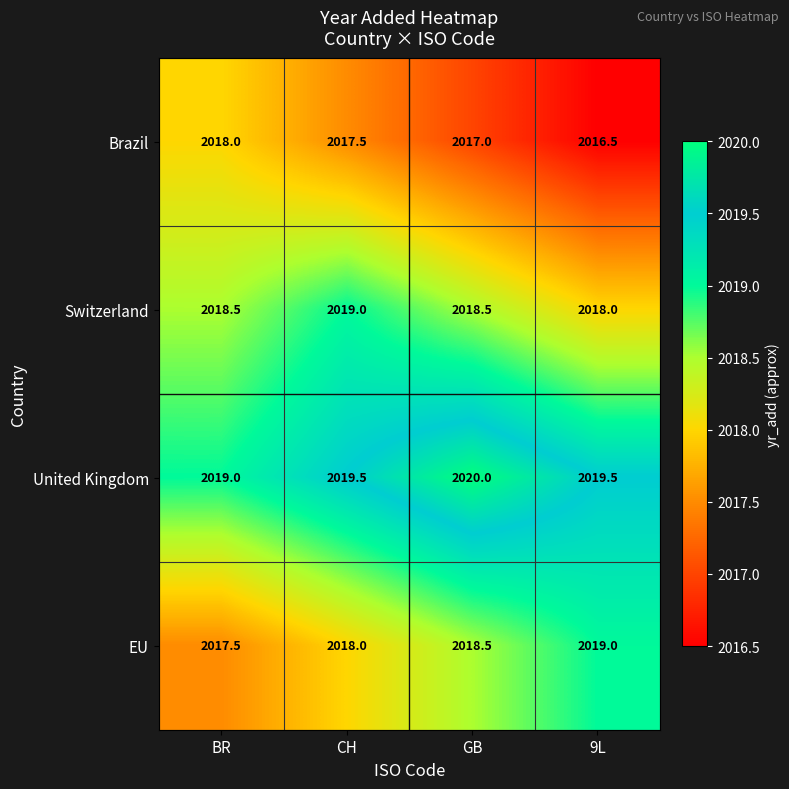

Which category has the lowest value across all series?

9L